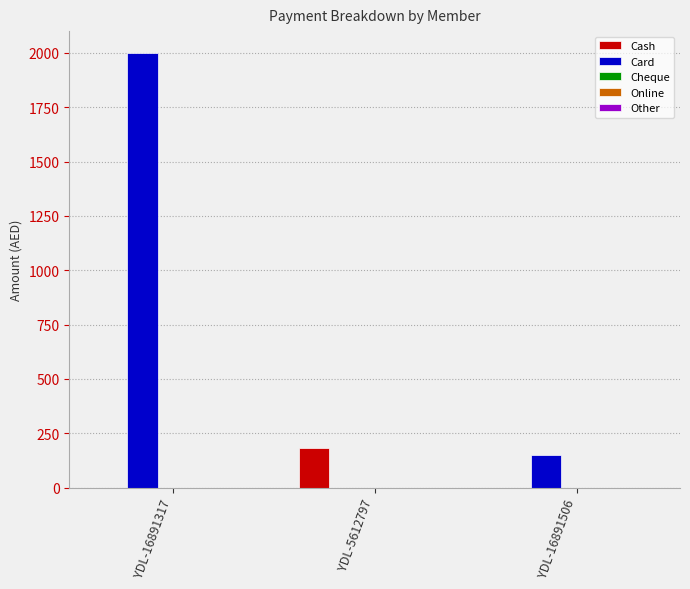

At which label does Card first exceed 150?

YDL-16891317